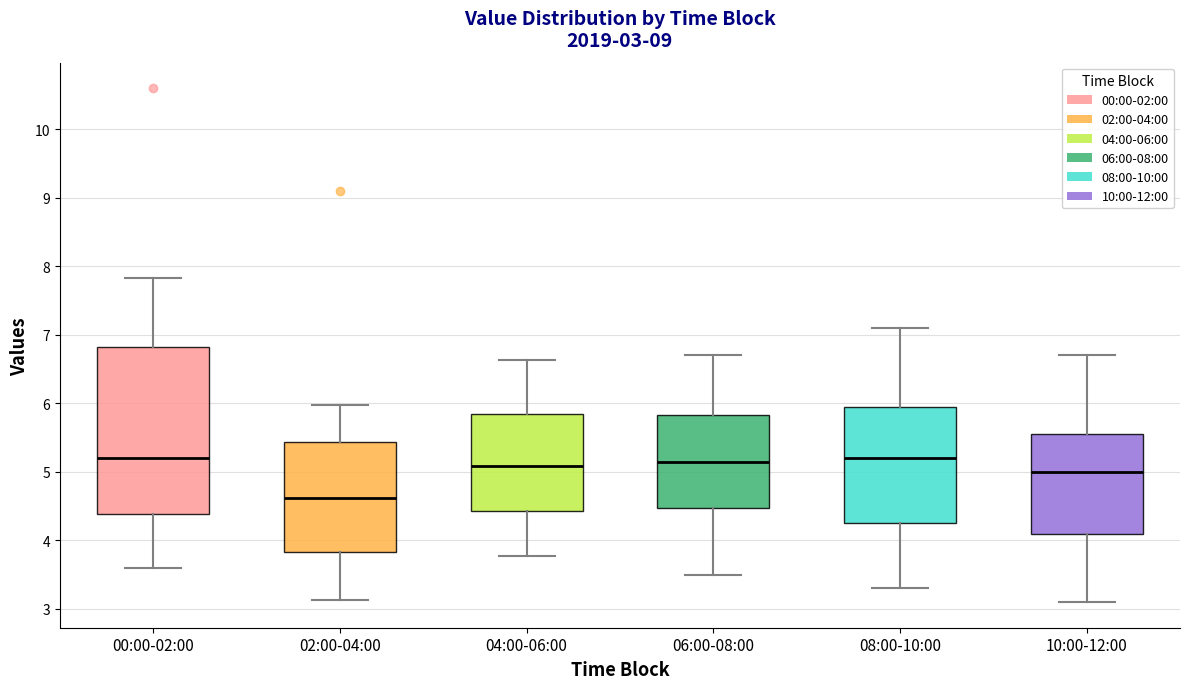

Comparing the boxes themselves (not the whiskers), which one is the tallest?

00:00-02:00